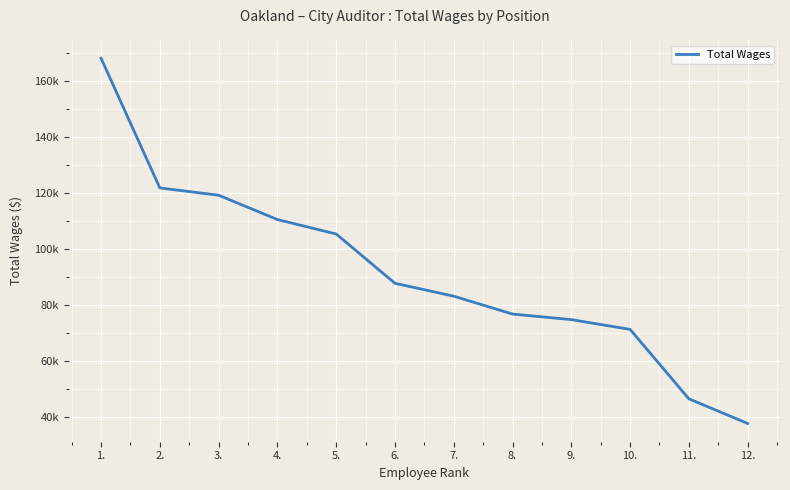

Reading right to left, extract all data points from this chart.

12.=37870	11.=46644	10.=71385	9.=74859	8.=76848	7.=83215	6.=87802	5.=105371	4.=110518	3.=119181	2.=121779	1.=167978